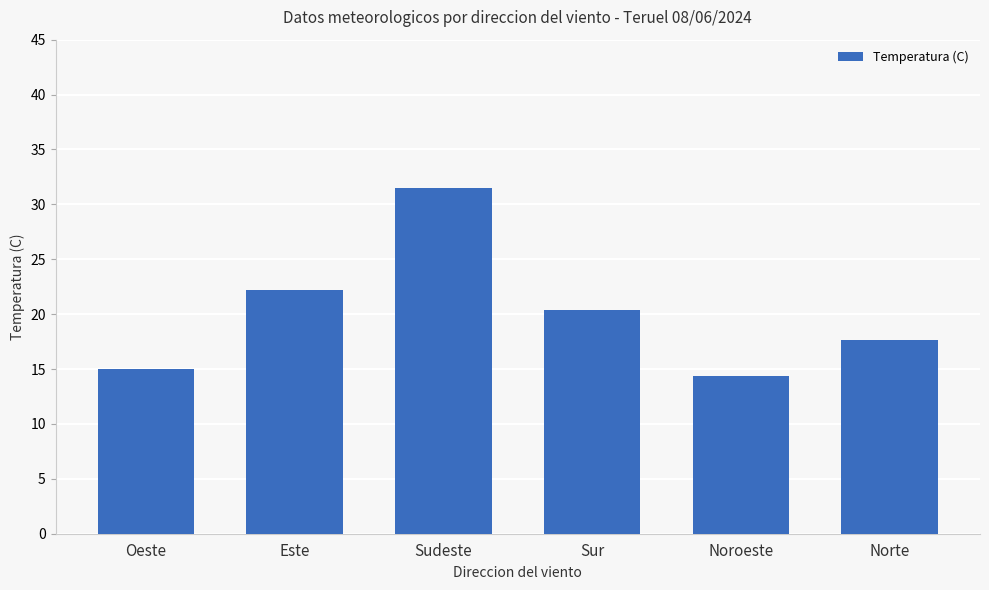

Approximately how many times larger is the value at Sudeste compared to Oeste?

2.1